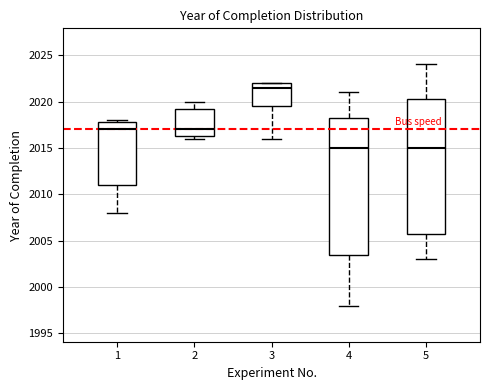

Where does the upper whisker of the box at x = 4 end on the y-axis? The values are not printed on the chart, so give them approximately, as read against the axis.

2021.0